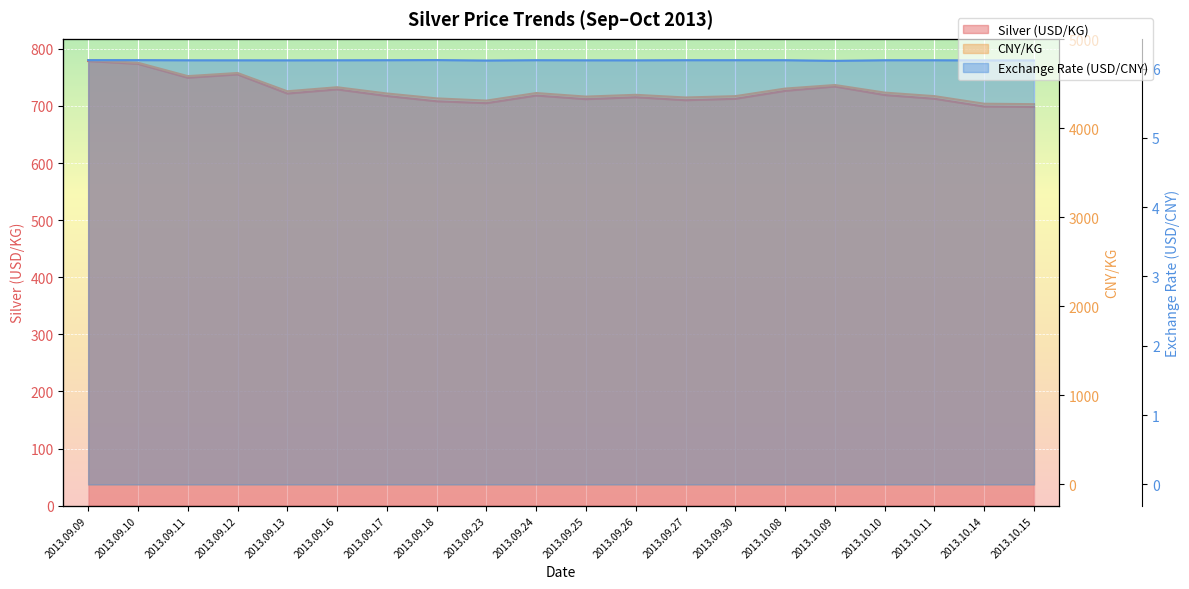

How many data points in Silver (USD/KG) are above 718?

10